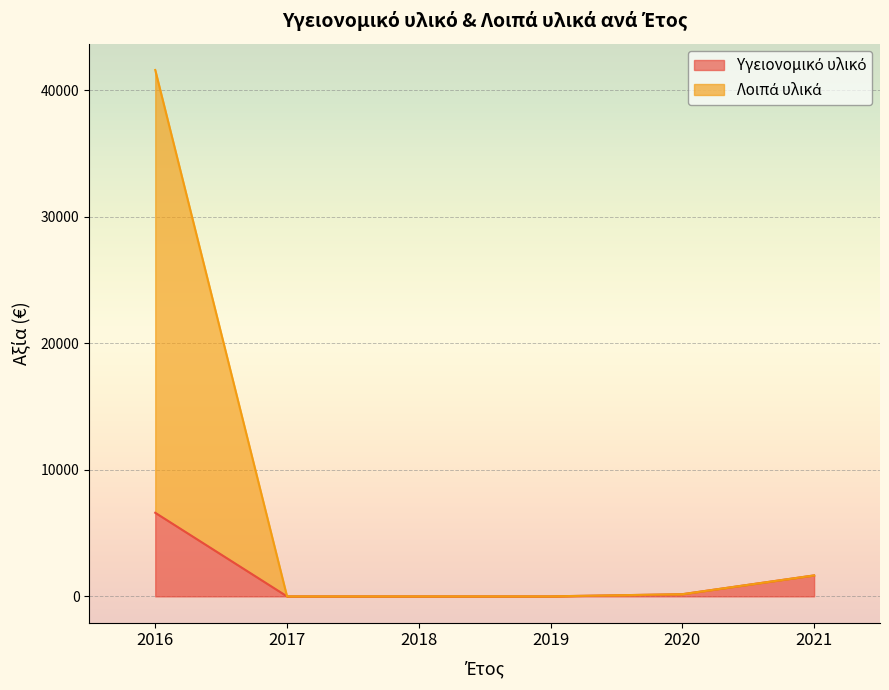

What is the maximum value shown in the chart?

41607.0